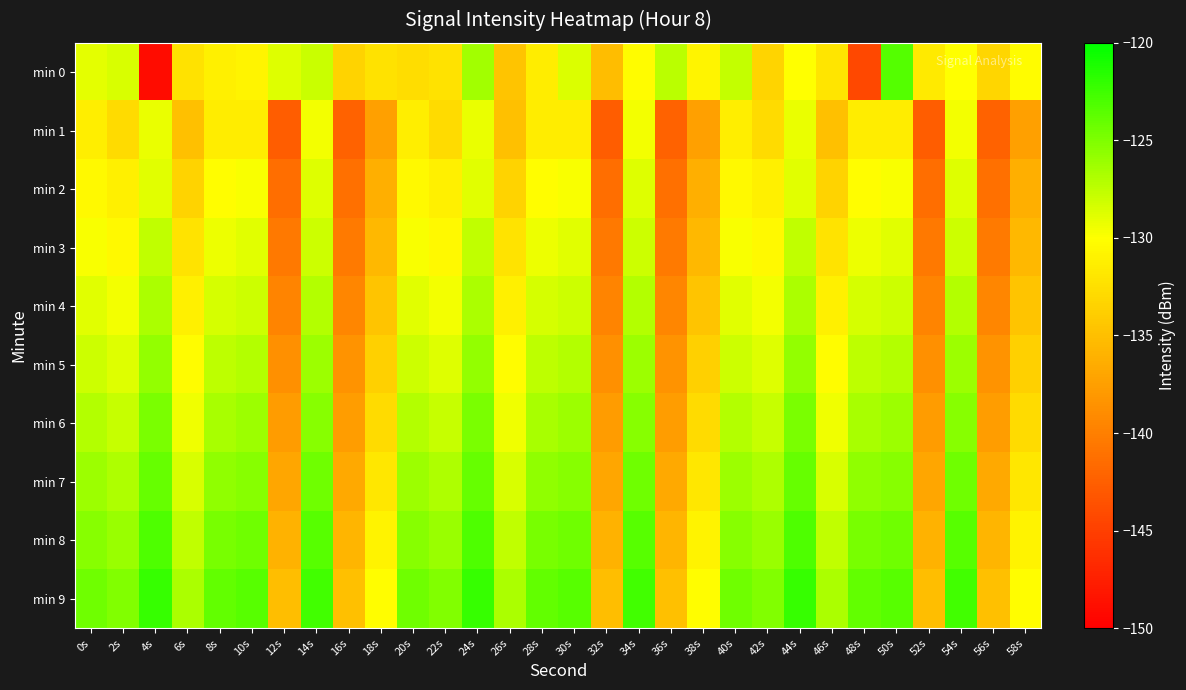

Reading left to right, transcribe all the data shown in this chart.

min 0: 0s=-128.9	2s=-128.4	4s=-149.0	6s=-132.2	8s=-131.2	10s=-130.8	12s=-128.8	14s=-127.9	16s=-133.4	18s=-132.2	20s=-132.6	22s=-132.2	24s=-126.4	26s=-134.6	28s=-131.4	30s=-128.6	32s=-135.2	34s=-130.3	36s=-127.3	38s=-130.8	40s=-127.6	42s=-133.3	44s=-130.0	46s=-132.0	48s=-144.3	50s=-123.4	52s=-131.7	54s=-130.0	56s=-133.2	58s=-130.3
min 1: 0s=-131.3	2s=-132.8	4s=-129.2	6s=-135.0	8s=-131.5	10s=-131.4	12s=-142.7	14s=-129.6	16s=-142.2	18s=-137.4	20s=-131.3	22s=-132.8	24s=-129.2	26s=-135.0	28s=-131.5	30s=-131.4	32s=-142.7	34s=-129.6	36s=-142.2	38s=-137.4	40s=-131.3	42s=-132.8	44s=-129.2	46s=-135.0	48s=-131.5	50s=-131.4	52s=-142.7	54s=-129.6	56s=-142.2	58s=-137.4
min 2: 0s=-130.5	2s=-131.2	4s=-128.9	6s=-133.4	8s=-130.1	10s=-129.8	12s=-141.3	14s=-128.7	16s=-141.1	18s=-136.2	20s=-130.5	22s=-131.2	24s=-128.9	26s=-133.4	28s=-130.1	30s=-129.8	32s=-141.3	34s=-128.7	36s=-141.1	38s=-136.2	40s=-130.5	42s=-131.2	44s=-128.9	46s=-133.4	48s=-130.1	50s=-129.8	52s=-141.3	54s=-128.7	56s=-141.1	58s=-136.2
min 3: 0s=-129.8	2s=-130.5	4s=-127.6	6s=-132.1	8s=-129.3	10s=-128.9	12s=-140.5	14s=-128.0	16s=-140.3	18s=-135.5	20s=-129.8	22s=-130.5	24s=-127.6	26s=-132.1	28s=-129.3	30s=-128.9	32s=-140.5	34s=-128.0	36s=-140.3	38s=-135.5	40s=-129.8	42s=-130.5	44s=-127.6	46s=-132.1	48s=-129.3	50s=-128.9	52s=-140.5	54s=-128.0	56s=-140.3	58s=-135.5
min 4: 0s=-128.9	2s=-129.6	4s=-126.7	6s=-131.2	8s=-128.4	10s=-128.0	12s=-139.6	14s=-127.1	16s=-139.4	18s=-134.6	20s=-128.9	22s=-129.6	24s=-126.7	26s=-131.2	28s=-128.4	30s=-128.0	32s=-139.6	34s=-127.1	36s=-139.4	38s=-134.6	40s=-128.9	42s=-129.6	44s=-126.7	46s=-131.2	48s=-128.4	50s=-128.0	52s=-139.6	54s=-127.1	56s=-139.4	58s=-134.6
min 5: 0s=-128.0	2s=-128.7	4s=-125.8	6s=-130.3	8s=-127.5	10s=-127.1	12s=-138.7	14s=-126.2	16s=-138.5	18s=-133.7	20s=-128.0	22s=-128.7	24s=-125.8	26s=-130.3	28s=-127.5	30s=-127.1	32s=-138.7	34s=-126.2	36s=-138.5	38s=-133.7	40s=-128.0	42s=-128.7	44s=-125.8	46s=-130.3	48s=-127.5	50s=-127.1	52s=-138.7	54s=-126.2	56s=-138.5	58s=-133.7
min 6: 0s=-127.1	2s=-127.8	4s=-124.9	6s=-129.4	8s=-126.6	10s=-126.2	12s=-137.8	14s=-125.3	16s=-137.6	18s=-132.8	20s=-127.1	22s=-127.8	24s=-124.9	26s=-129.4	28s=-126.6	30s=-126.2	32s=-137.8	34s=-125.3	36s=-137.6	38s=-132.8	40s=-127.1	42s=-127.8	44s=-124.9	46s=-129.4	48s=-126.6	50s=-126.2	52s=-137.8	54s=-125.3	56s=-137.6	58s=-132.8
min 7: 0s=-126.2	2s=-126.9	4s=-124.0	6s=-128.5	8s=-125.7	10s=-125.3	12s=-136.9	14s=-124.4	16s=-136.7	18s=-131.9	20s=-126.2	22s=-126.9	24s=-124.0	26s=-128.5	28s=-125.7	30s=-125.3	32s=-136.9	34s=-124.4	36s=-136.7	38s=-131.9	40s=-126.2	42s=-126.9	44s=-124.0	46s=-128.5	48s=-125.7	50s=-125.3	52s=-136.9	54s=-124.4	56s=-136.7	58s=-131.9
min 8: 0s=-125.3	2s=-126.0	4s=-123.1	6s=-127.6	8s=-124.8	10s=-124.4	12s=-136.0	14s=-123.5	16s=-135.8	18s=-131.0	20s=-125.3	22s=-126.0	24s=-123.1	26s=-127.6	28s=-124.8	30s=-124.4	32s=-136.0	34s=-123.5	36s=-135.8	38s=-131.0	40s=-125.3	42s=-126.0	44s=-123.1	46s=-127.6	48s=-124.8	50s=-124.4	52s=-136.0	54s=-123.5	56s=-135.8	58s=-131.0
min 9: 0s=-124.4	2s=-125.1	4s=-122.2	6s=-126.7	8s=-123.9	10s=-123.5	12s=-135.1	14s=-122.6	16s=-134.9	18s=-130.1	20s=-124.4	22s=-125.1	24s=-122.2	26s=-126.7	28s=-123.9	30s=-123.5	32s=-135.1	34s=-122.6	36s=-134.9	38s=-130.1	40s=-124.4	42s=-125.1	44s=-122.2	46s=-126.7	48s=-123.9	50s=-123.5	52s=-135.1	54s=-122.6	56s=-134.9	58s=-130.1